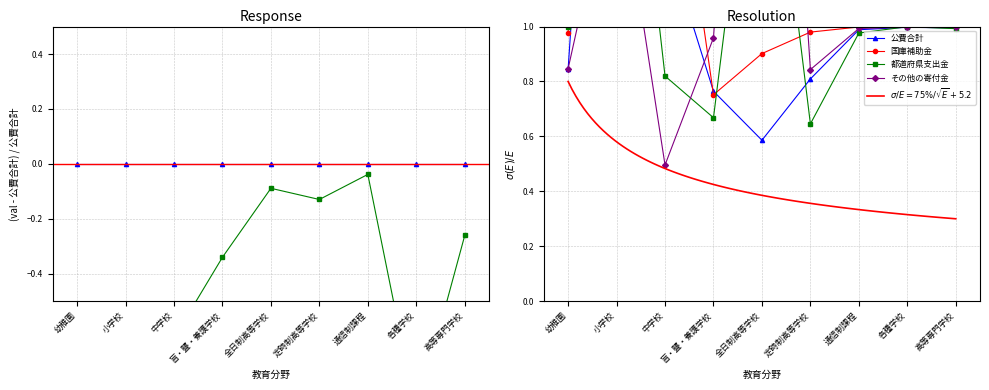

The value of 国庫補助金 at 通信制課程 is 1.7. True or false?

False